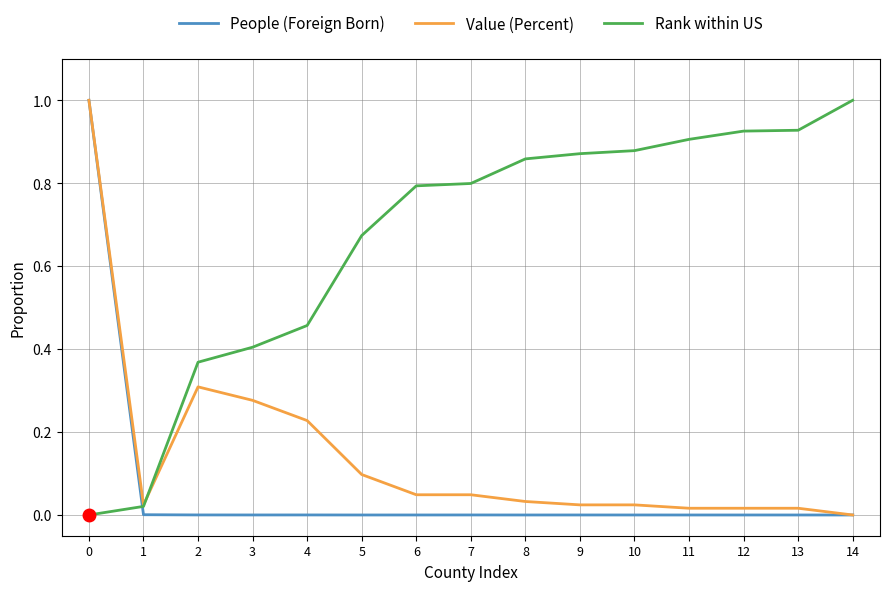

Between 6 and 13, which series saw the biggest shift?

Rank within US